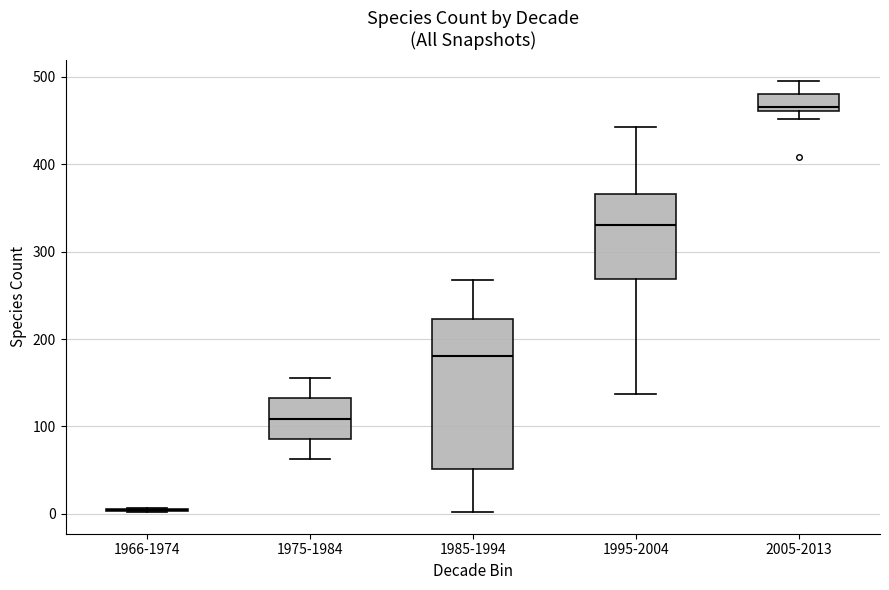

Where does the upper whisker of the box for 1995-2004 end on the y-axis? The values are not printed on the chart, so give them approximately, as read against the axis.

440